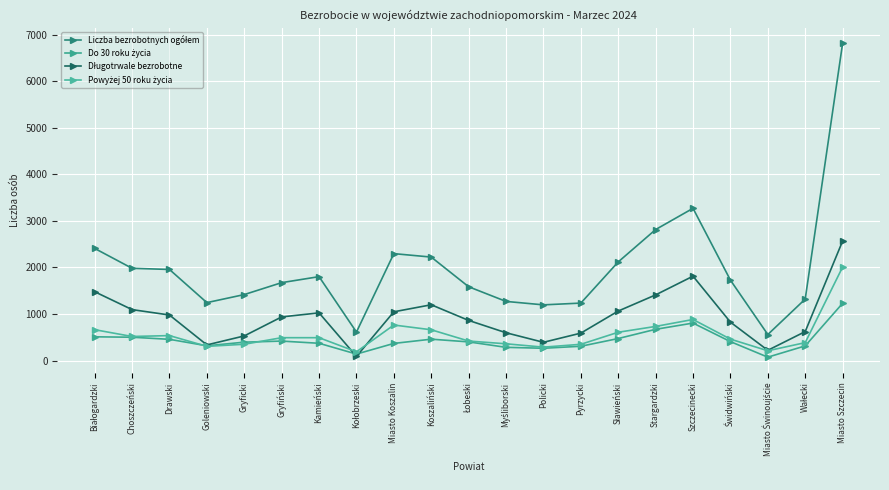

What are all the series names shown in the legend?

Liczba bezrobotnych ogółem, Do 30 roku życia, Długotrwale bezrobotne, Powyżej 50 roku życia